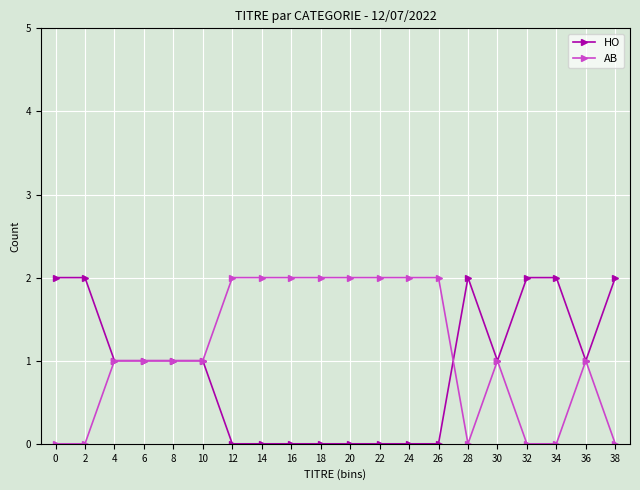

Is the value of AB at 12 greater than the value of HO at 20?

Yes